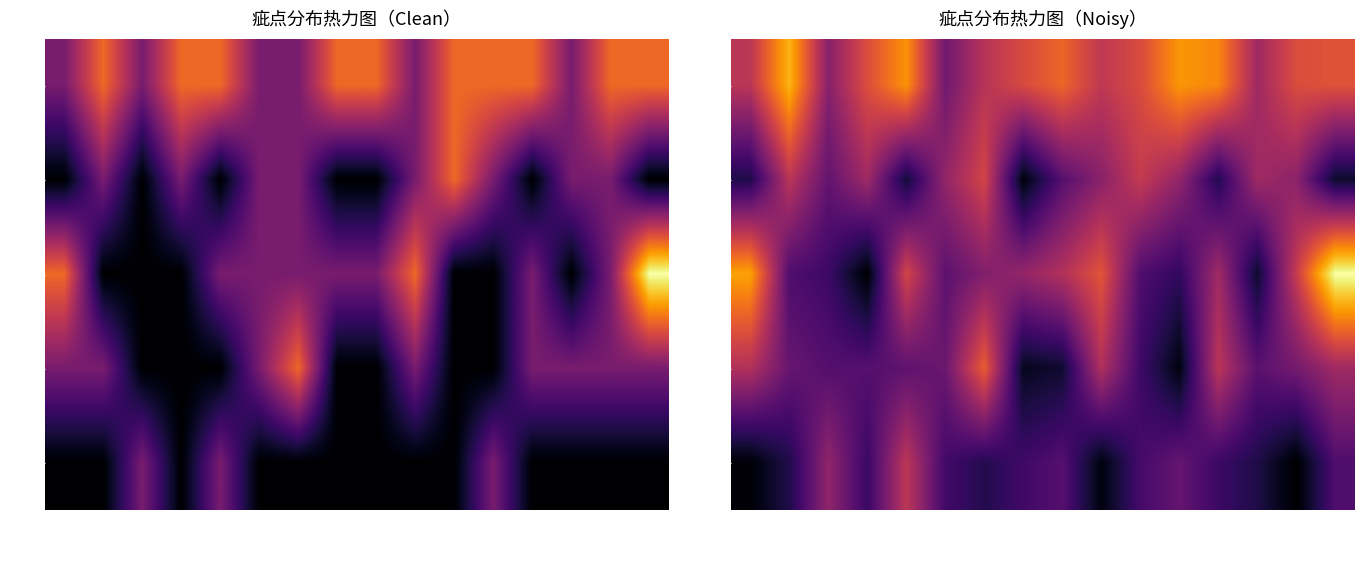

Is it true that 折痕 equals 0.1 at 白色-1?

False